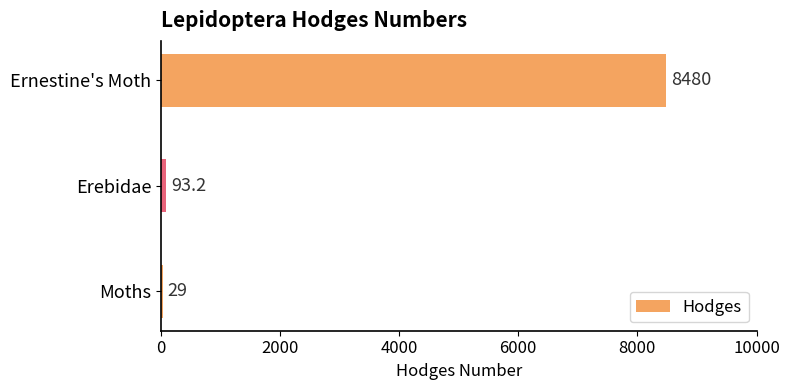

Where is the data nearest to the value 4254?

Erebidae